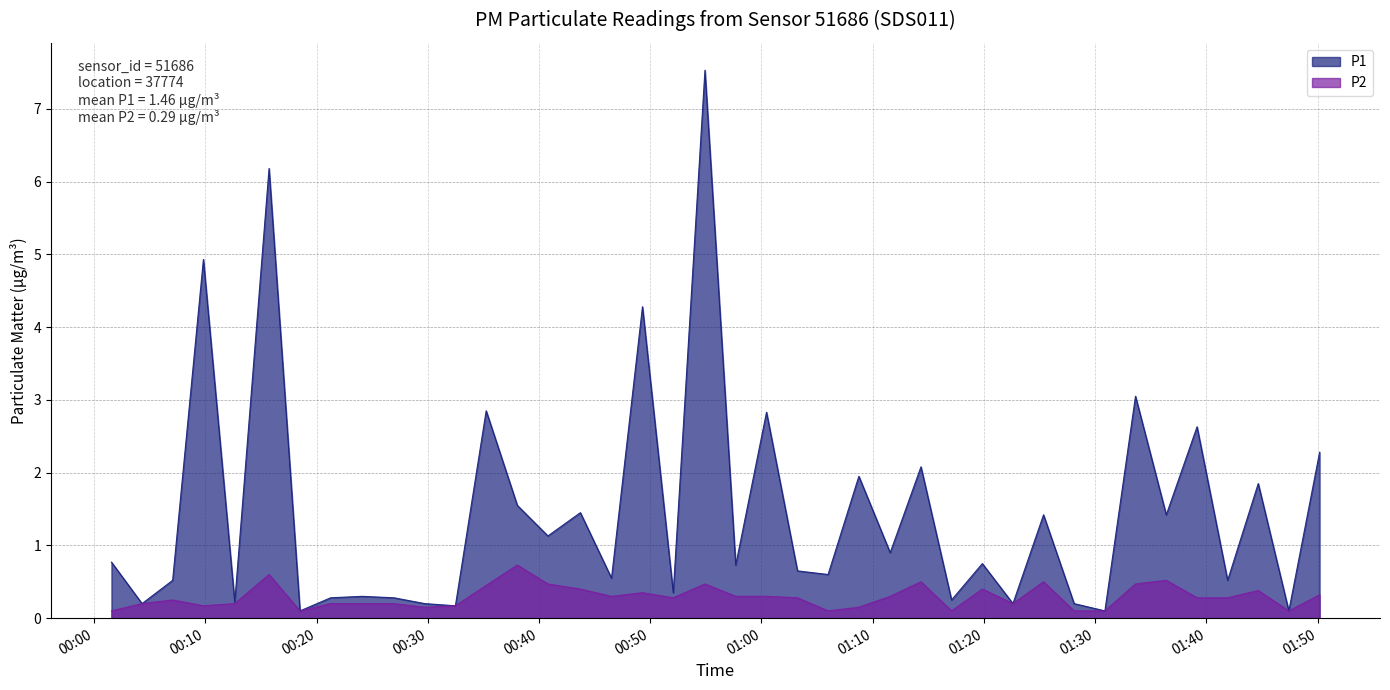

Is the value of P2 at 2024-03-02T01:36:23 greater than the value of P1 at 2024-03-02T00:57:41?

No